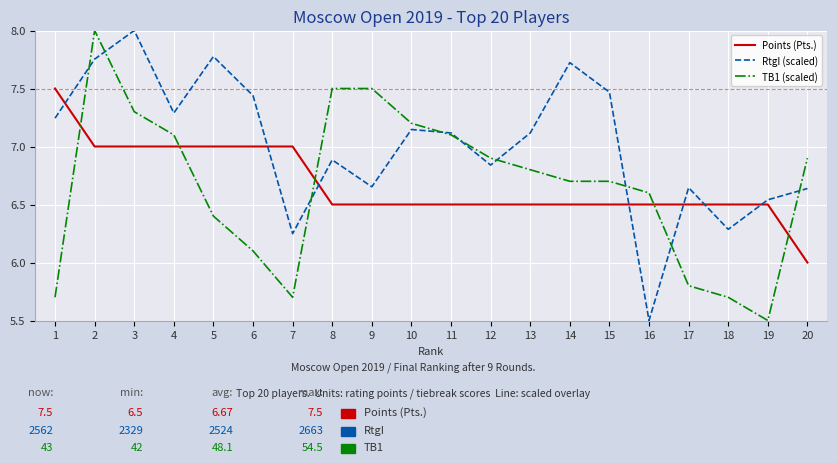

The Points (Pts.) series shows 4.7 at 3. True or false?

False